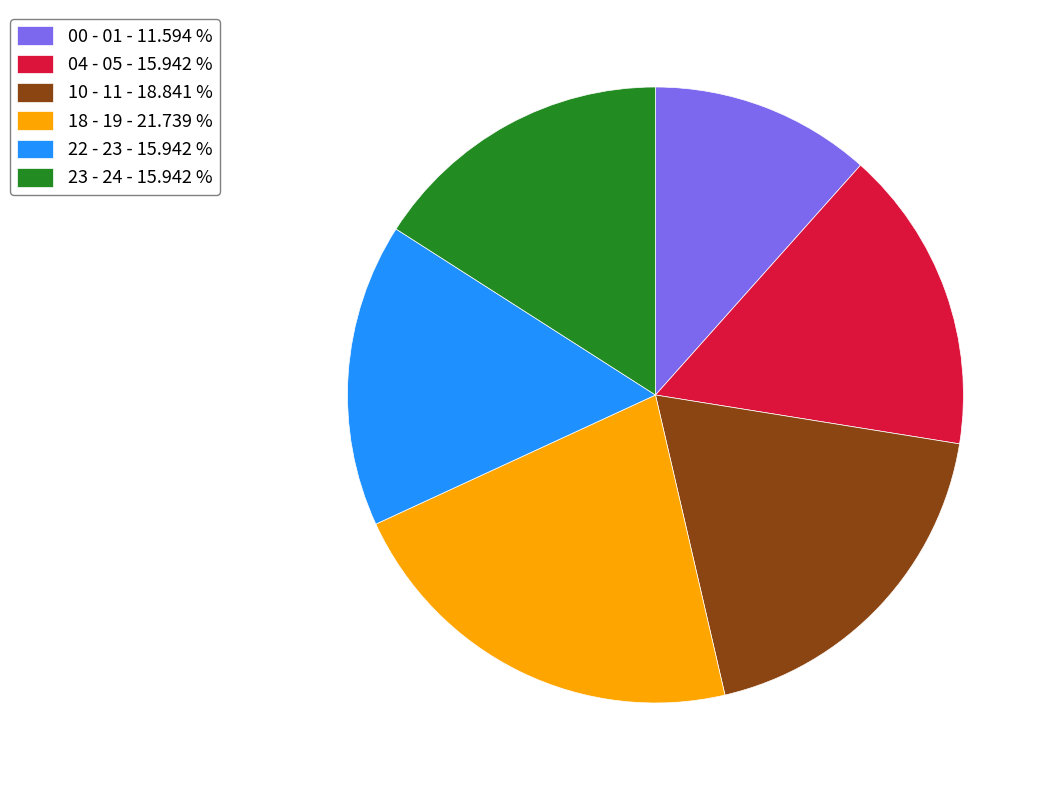

Approximately how many times larger is the value at 10 - 11 compared to 00 - 01?

1.6